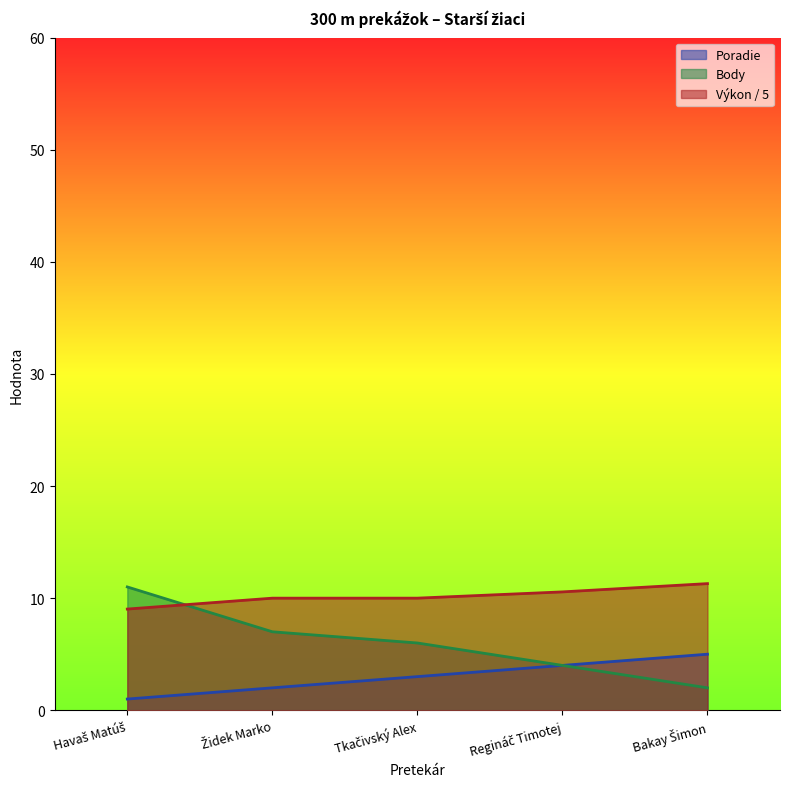

Where is Výkon nearest to the value 10?

Tkačivský Alex